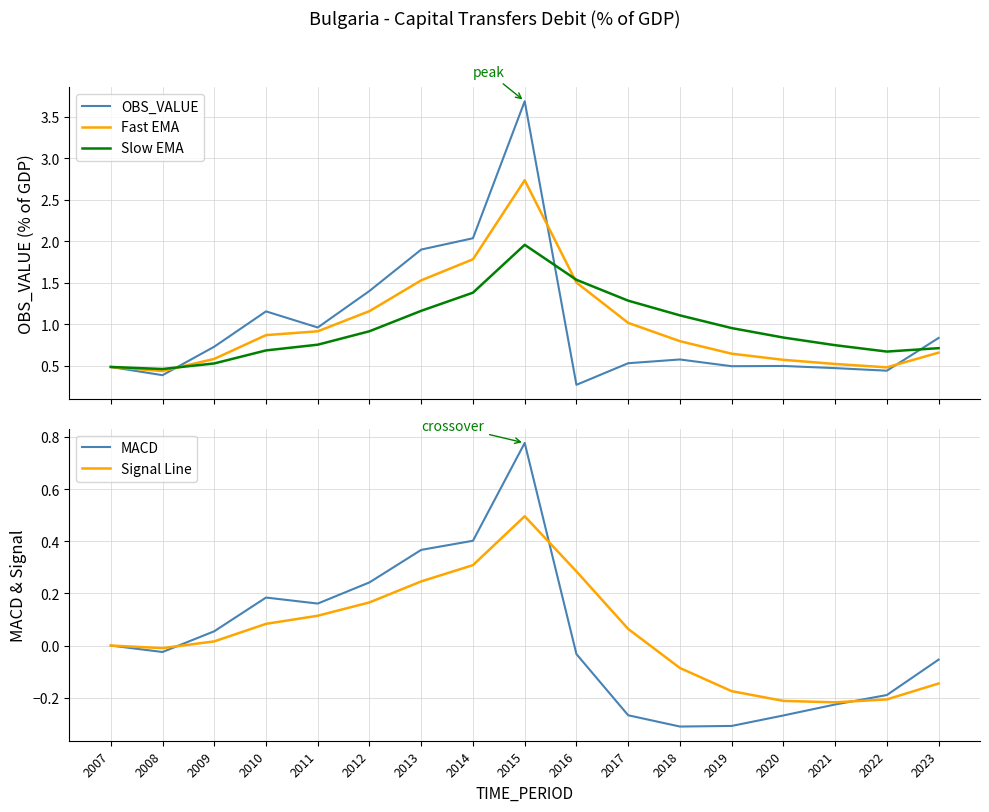

How many lines are shown in the chart?

5